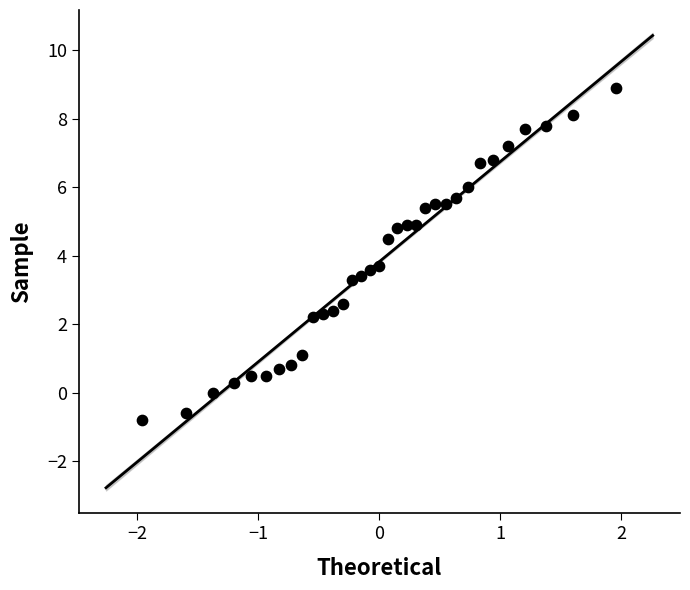

What is the range of Y values (max minus min)?

9.7